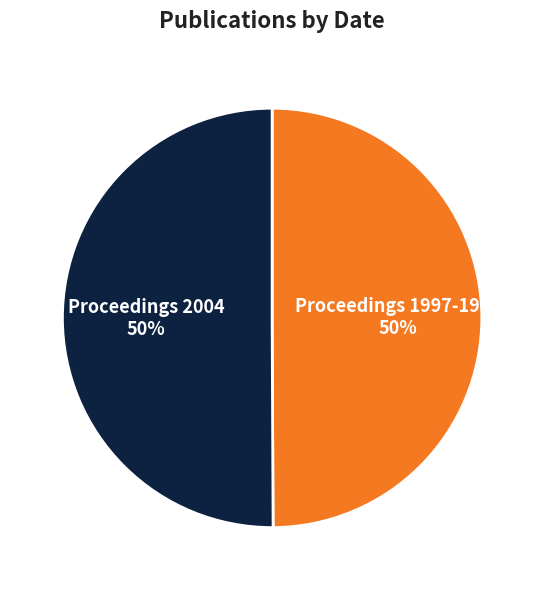

Is the sum of Proceedings 1997-1998 and Proceedings 2004 greater than half?

Yes